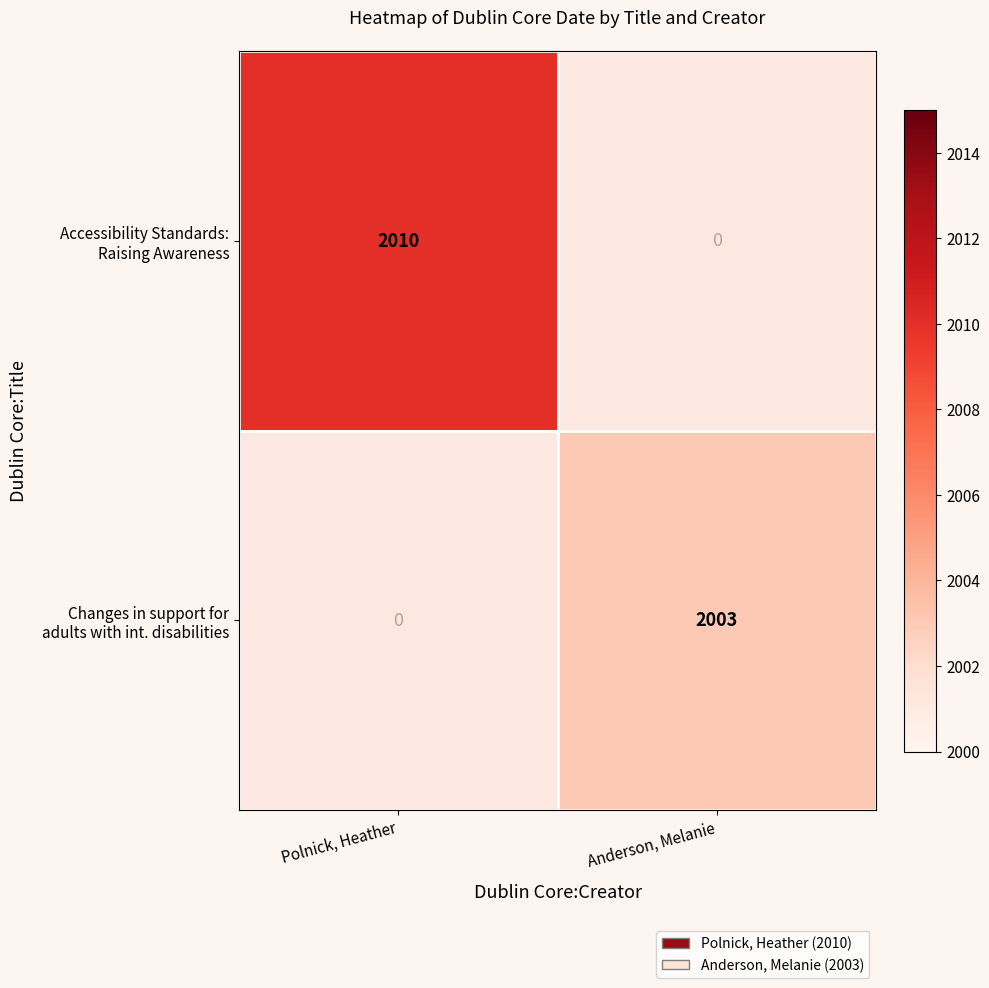

Rank the categories by Accessibility Standards: Raising Awareness value from highest to lowest.

Polnick, Heather, Anderson, Melanie